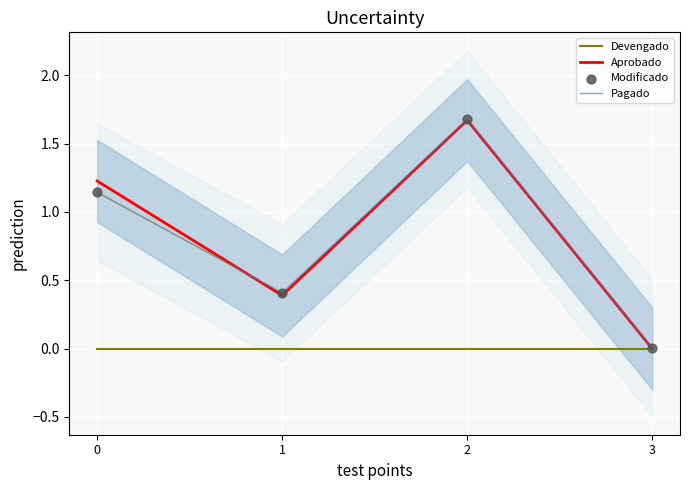

What are all the series names shown in the legend?

Devengado, Aprobado, Pagado, Modificado